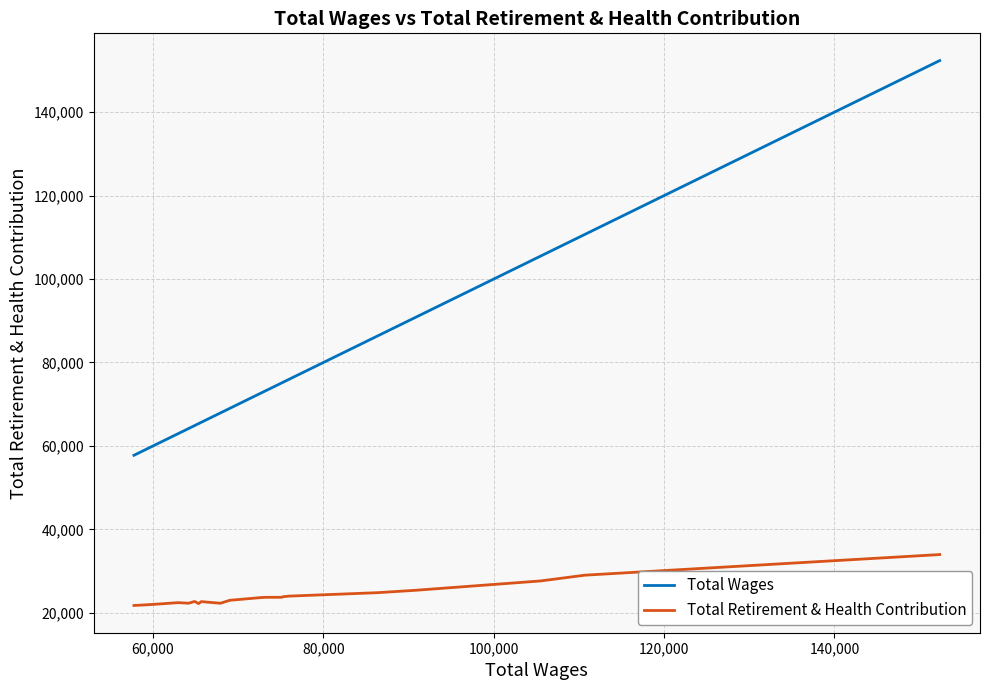

Rank the series by their maximum value, from highest to lowest.

Total Wages, Total Retirement & Health Contribution